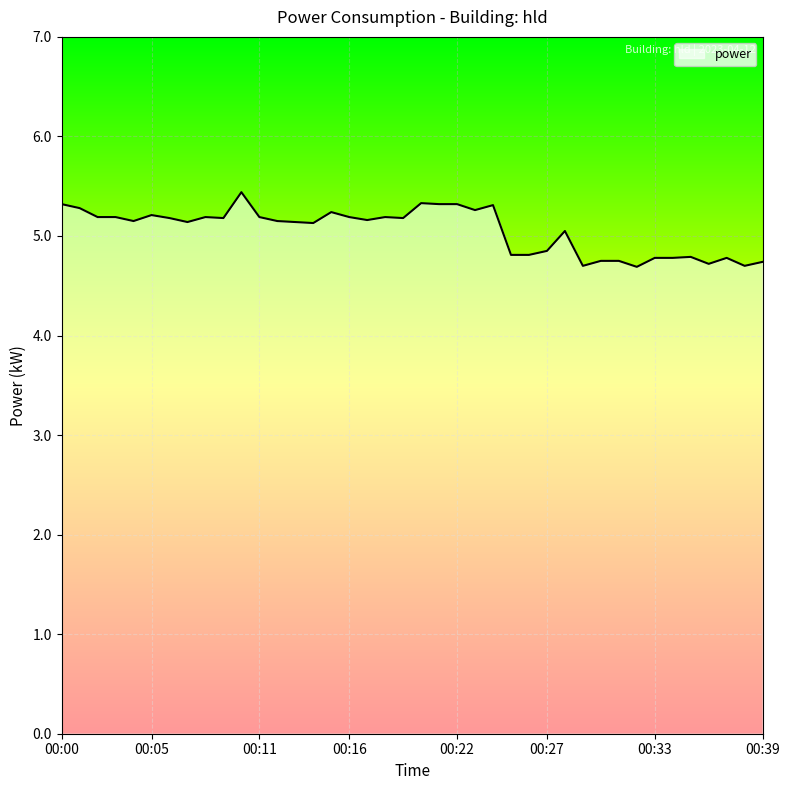

What is the greatest value displayed?

5.4